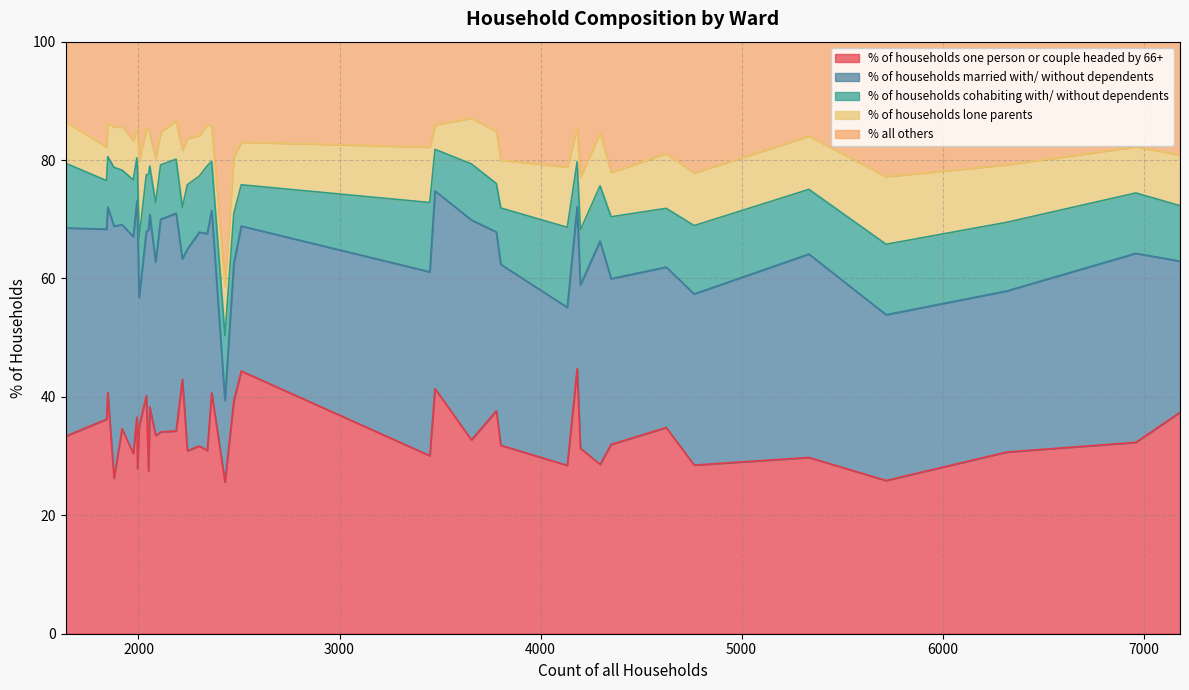

The % of households married with/ without dependents series shows 36.1 at 2302. True or false?

True